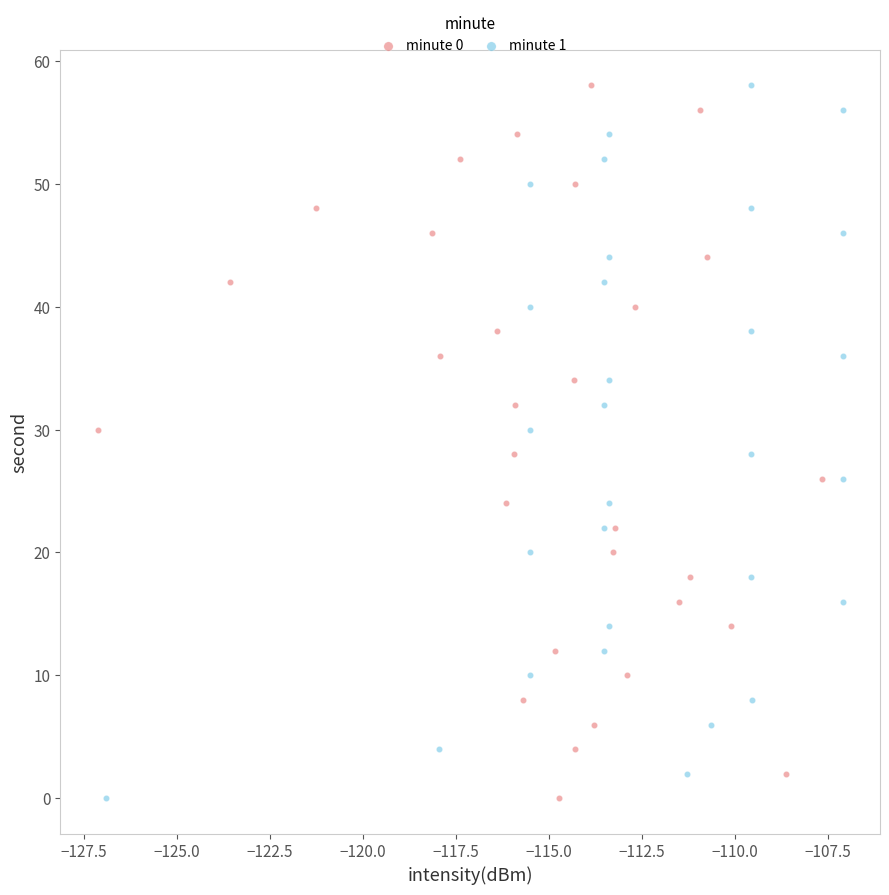

What are all the series names shown in the legend?

minute 0, minute 1